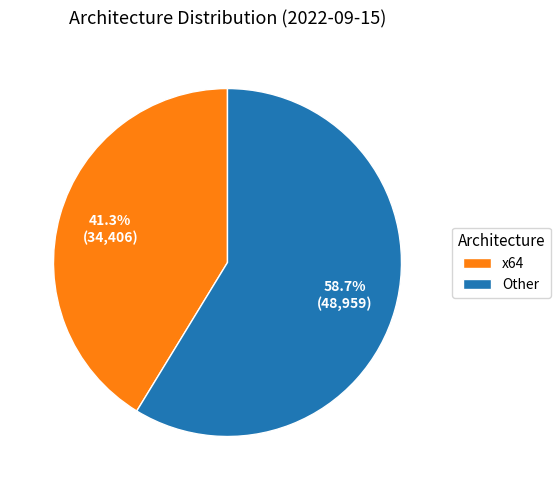

What portion of the pie excludes x64?

58.7%